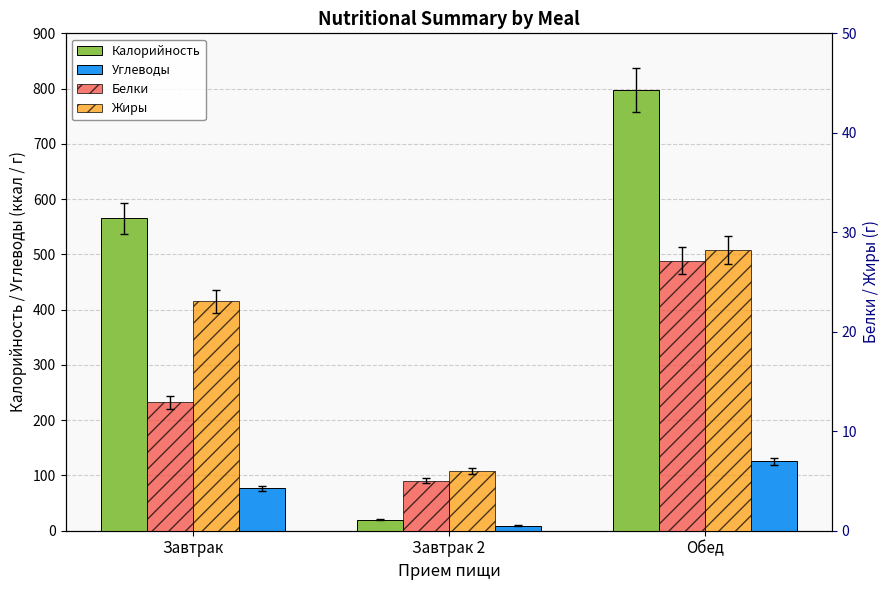

The Белки series shows 21.1 at Завтрак. True or false?

False